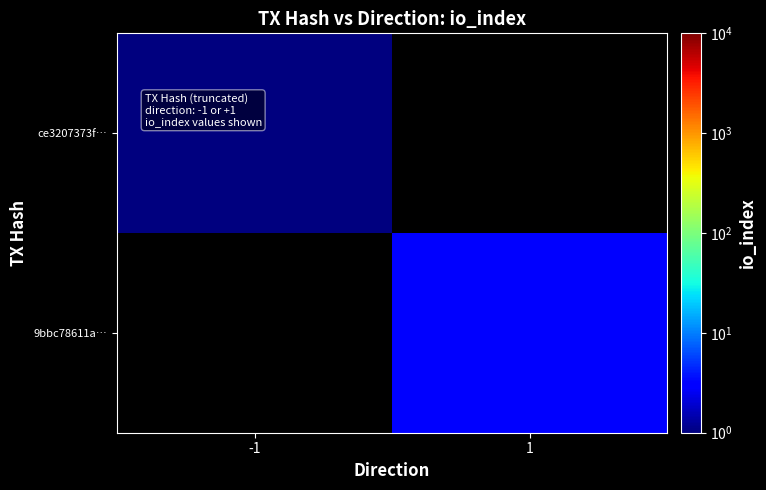

Is it true that ce3207373f… equals 0.7 at -1?

False